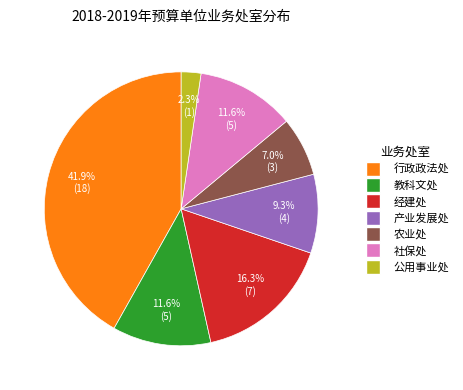

What percentage is the 行政政法处 slice, to the nearest percent?

42%